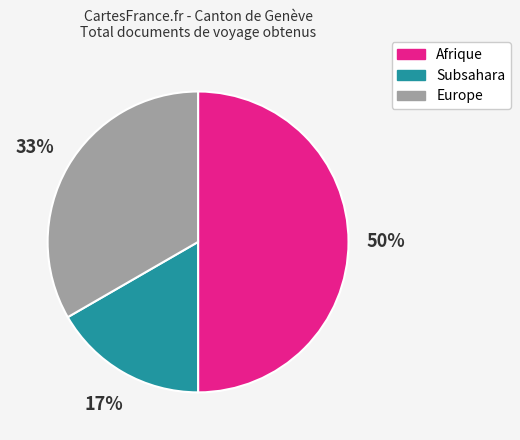

Is the sum of Europe and Afrique greater than half?

Yes